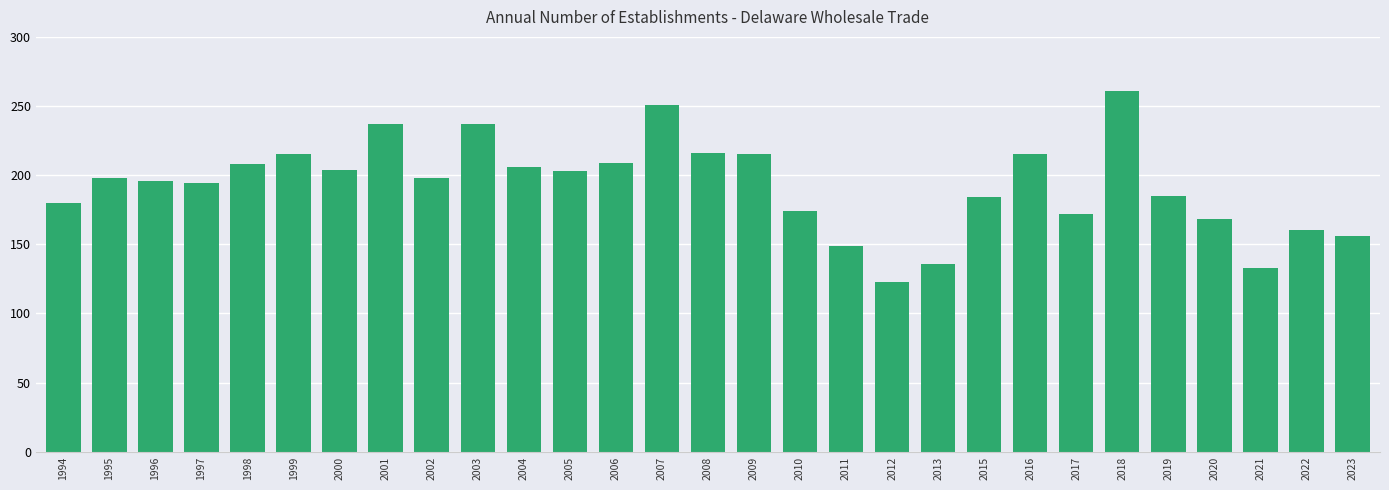

What is the change in value from 1996 to 1997?

-2